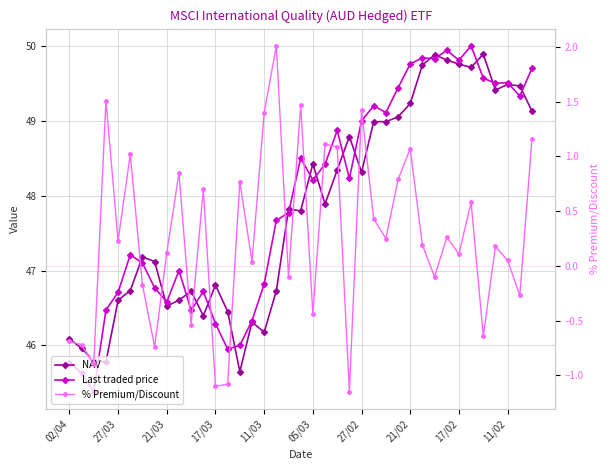

At 21/03, list the series in order from smallest to largest.

% Premium/Discount, NAV, Last traded price